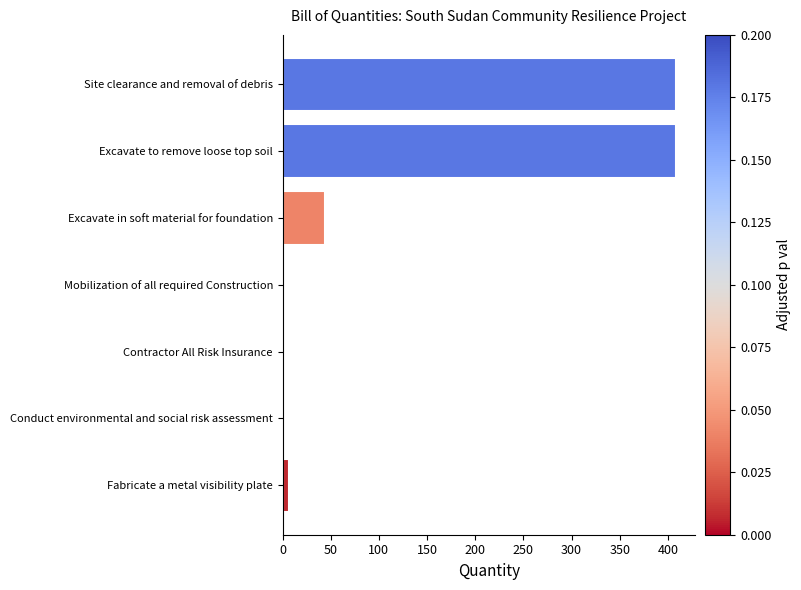

What is the maximum value shown in the chart?

408.2